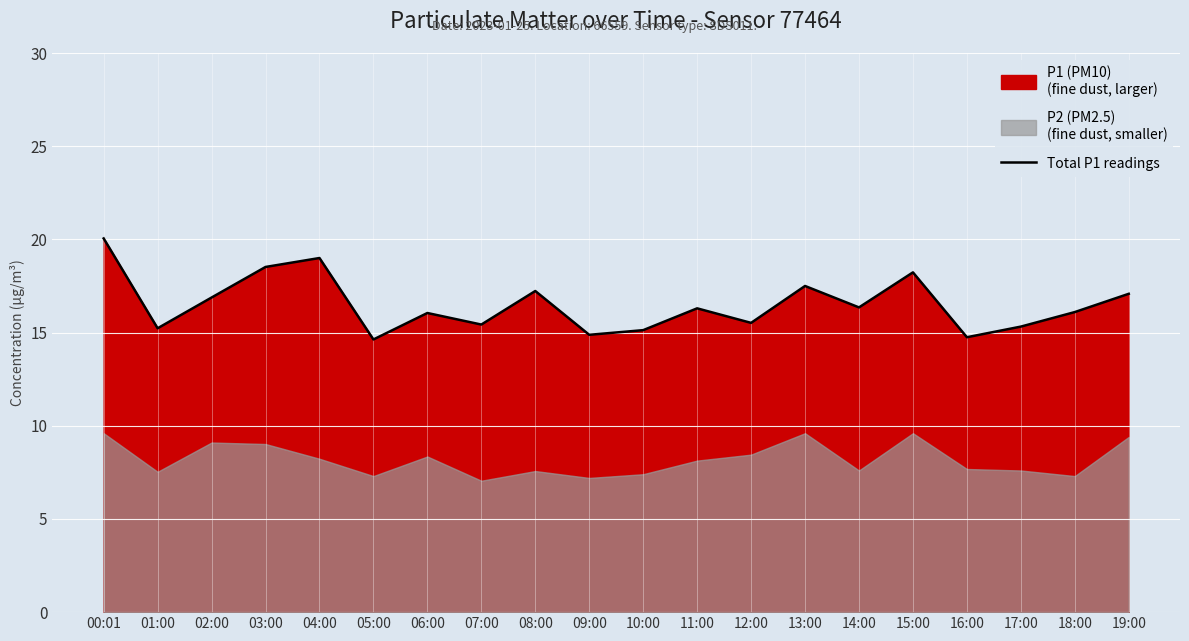

Where is the first local maximum?

04:00